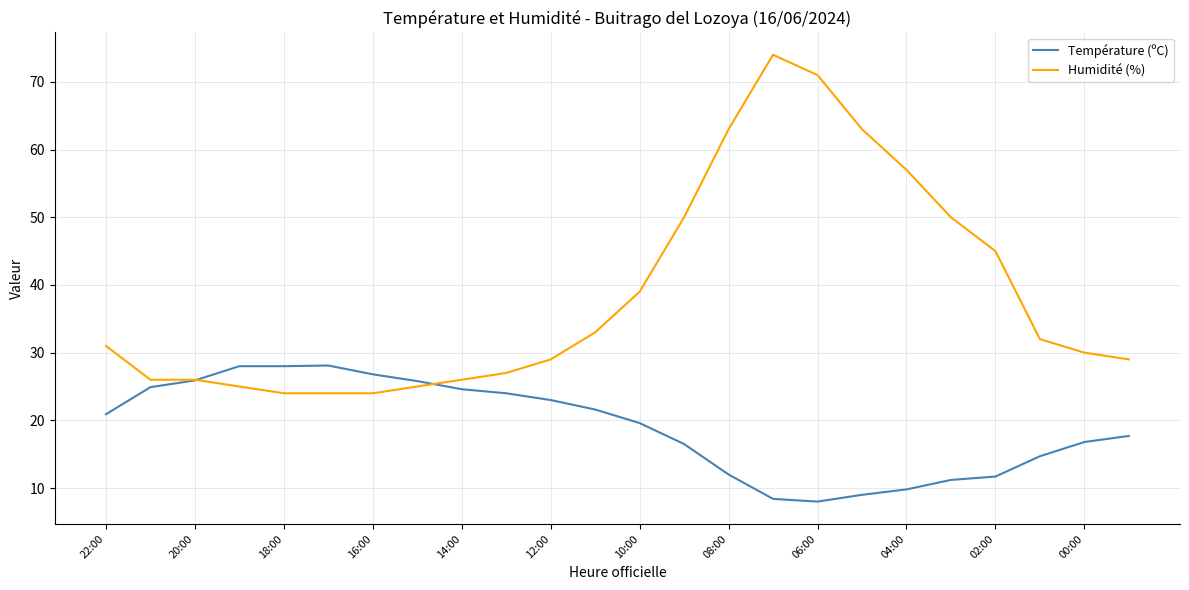

Which series has the largest total across all categories?

Humidité (%)